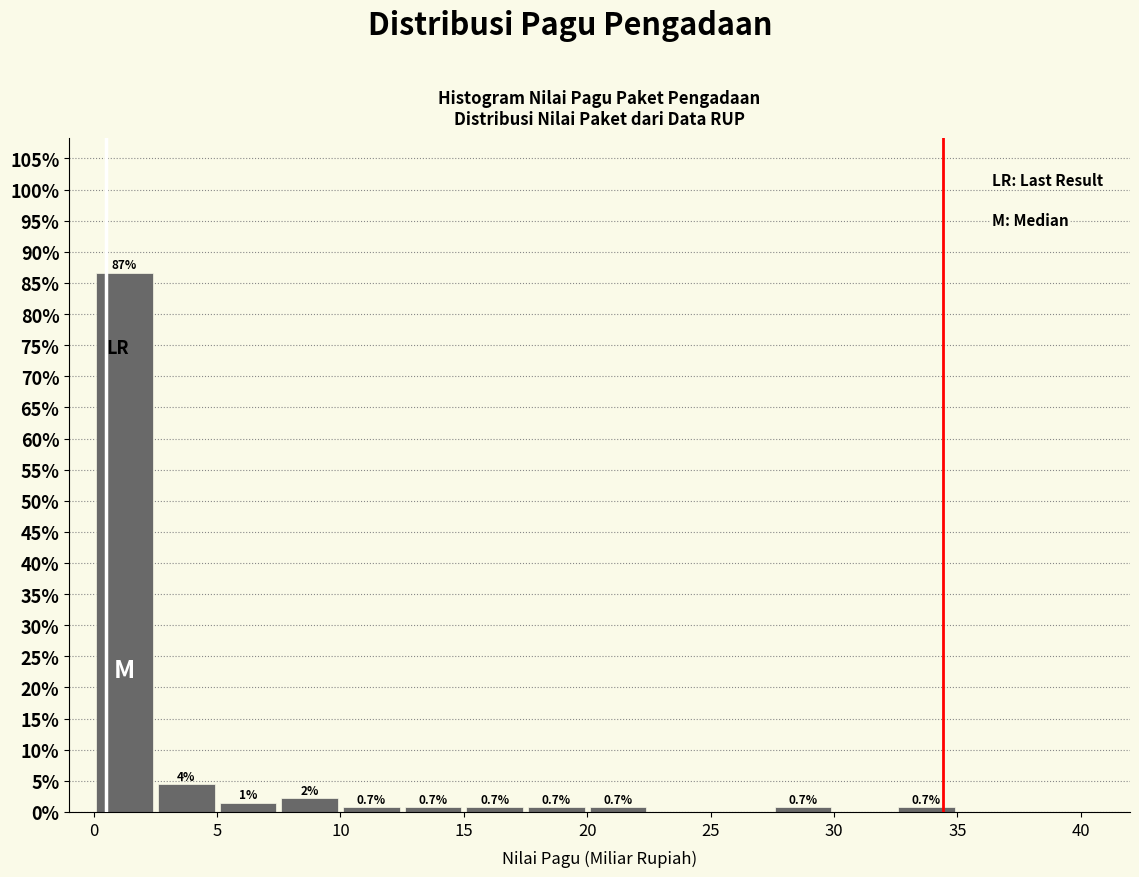

Over which range of the x-axis is the bar tallest?

0.0 to 2.5